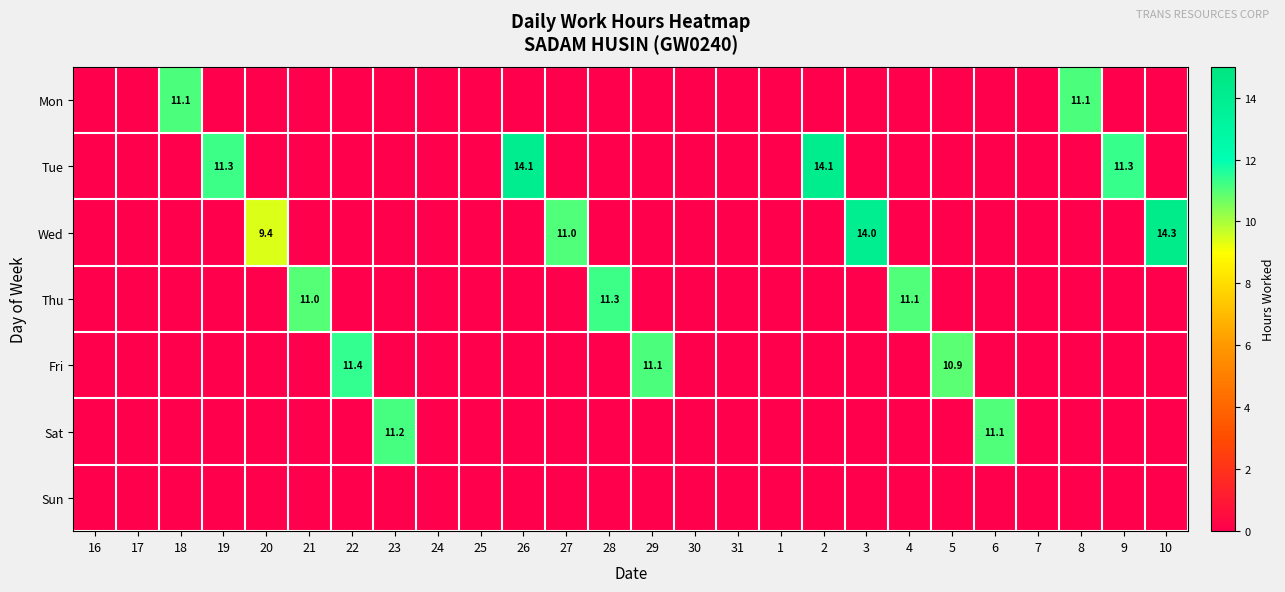

The Thu series shows 18.6 at 21. True or false?

False